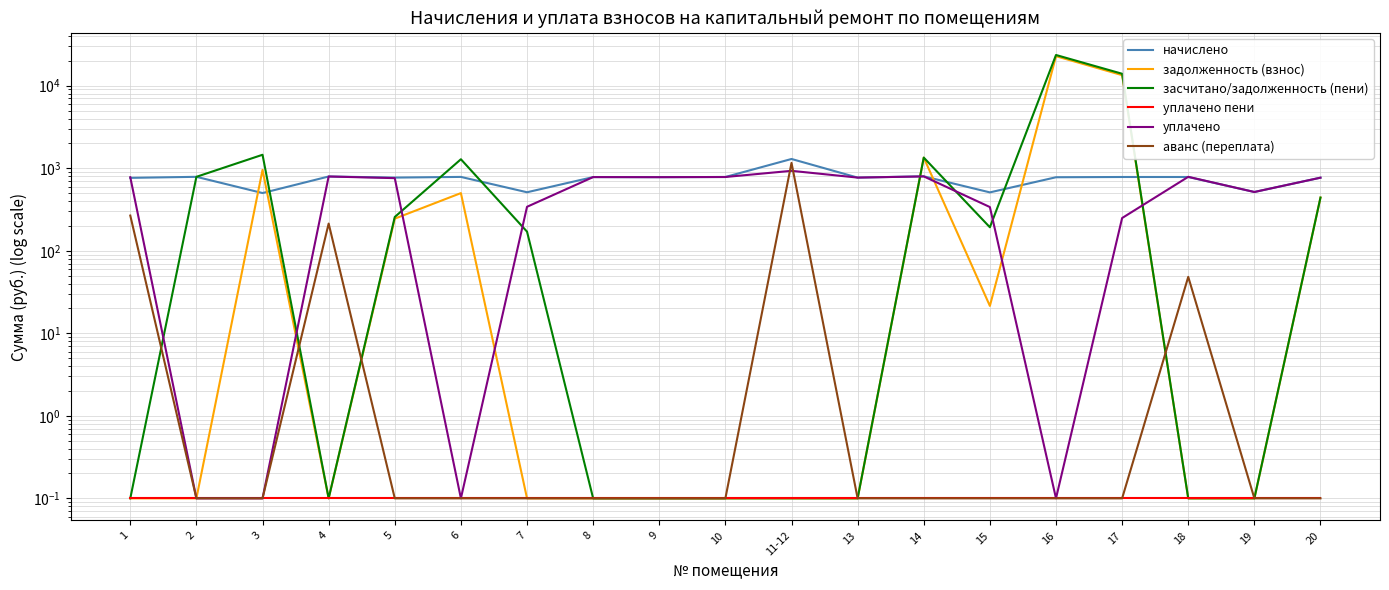

Does the chart display data point markers on the line(s)?

No